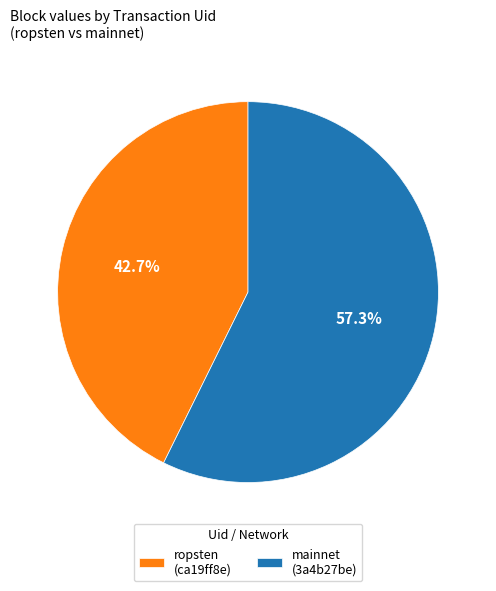

To the nearest percent, what is the difference between the largest and smallest slice percentages?

15%